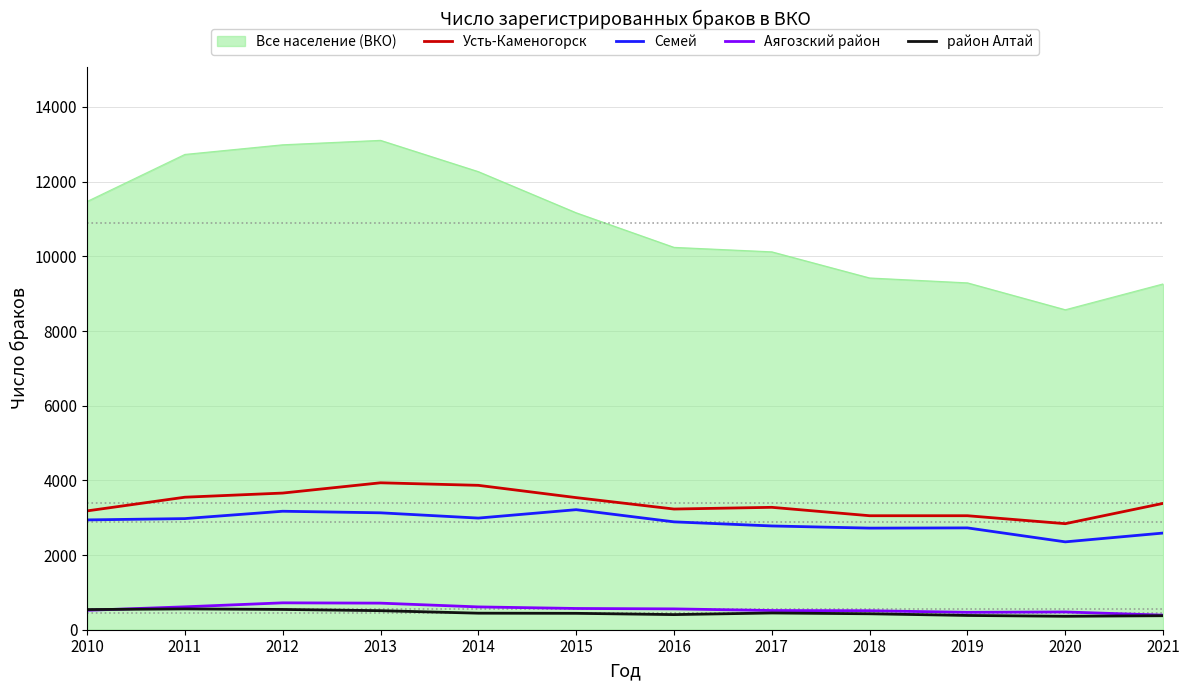

True or false: район Алтай has more than 0 points higher than both neighbors.

True